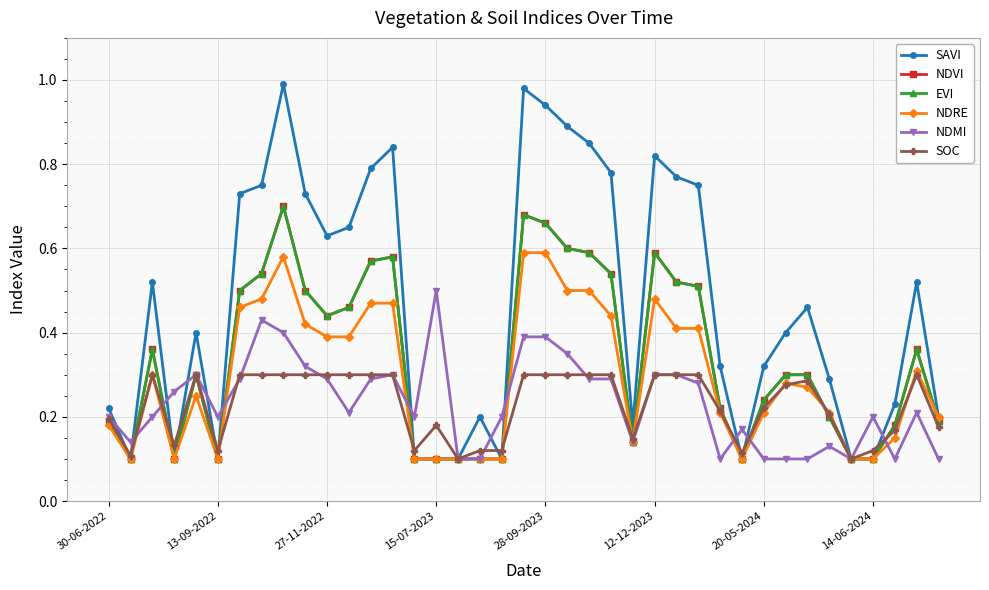

Does the chart have visible grid lines?

Yes